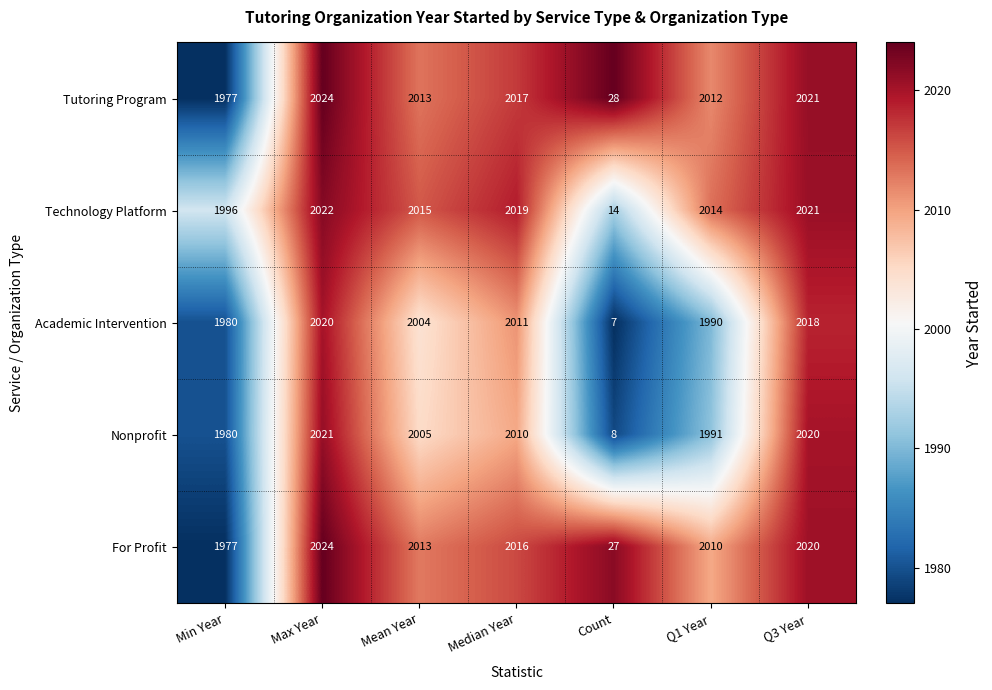

At which label does Technology Platform reach its minimum?

Count